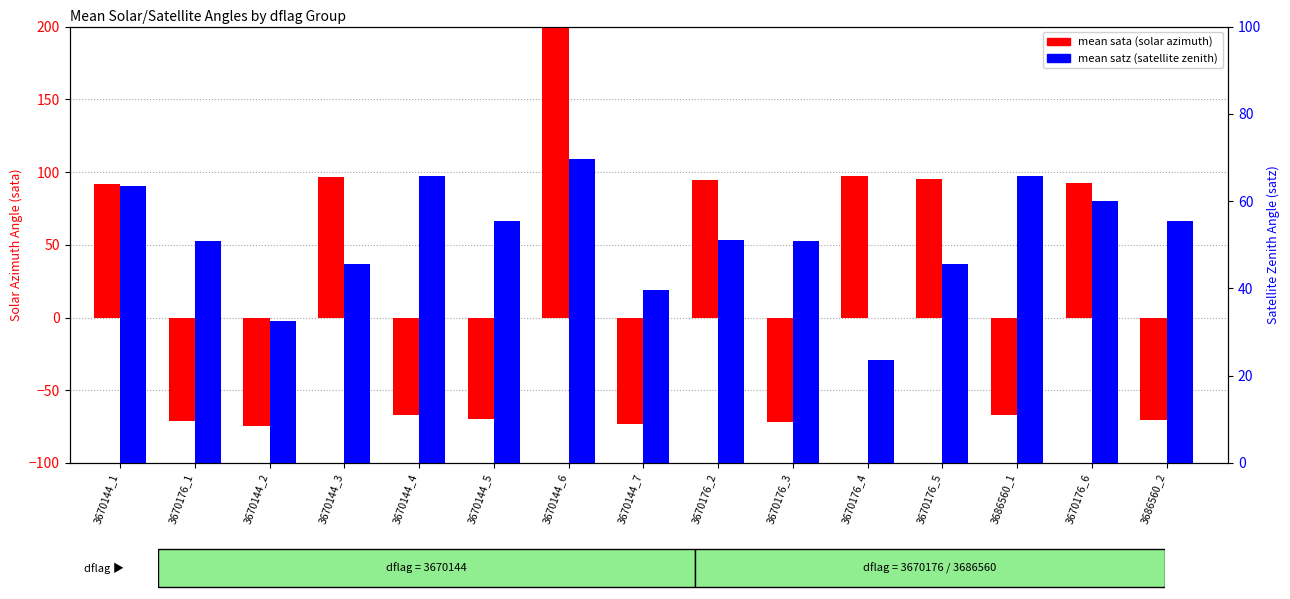

How many negative values does the mean sata series have?

8